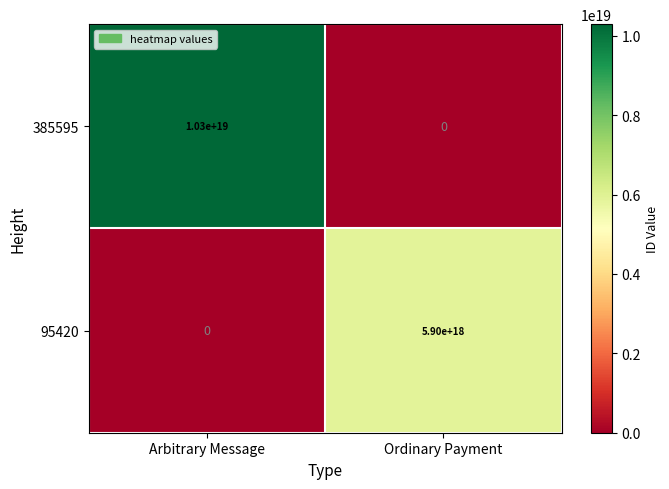

Count the number of categories in the chart.

2